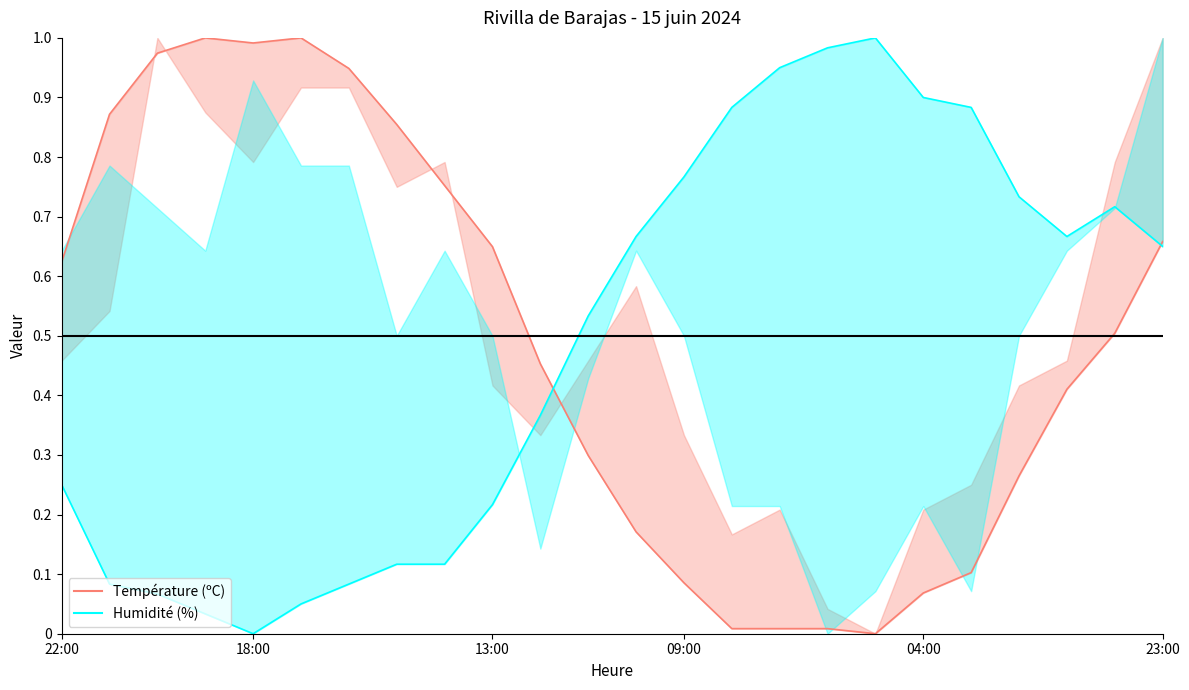

Is the value of Humidité (%) at 11 greater than the value of Température (ºC) at 9?

No